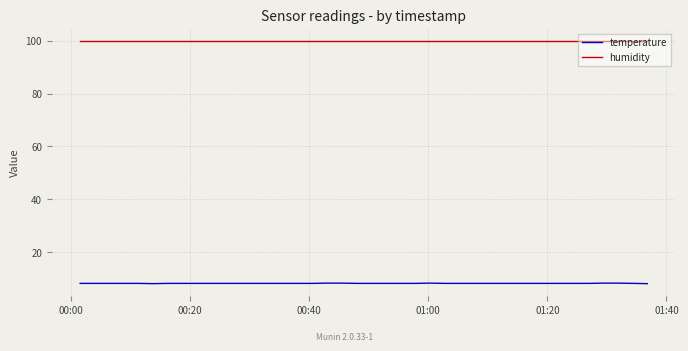

Rank the series by their maximum value, from highest to lowest.

humidity, temperature